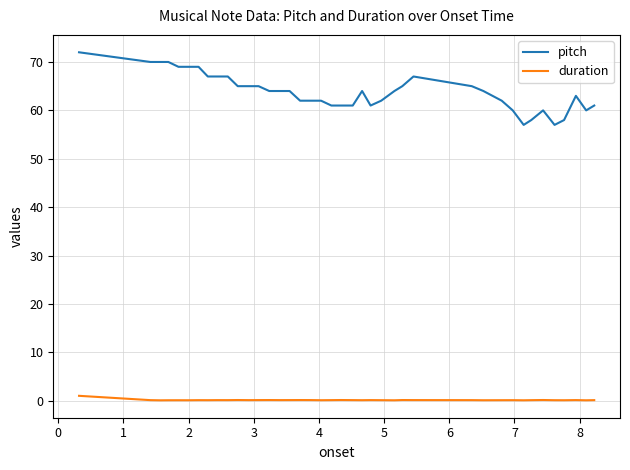

Which series has the largest total across all categories?

pitch